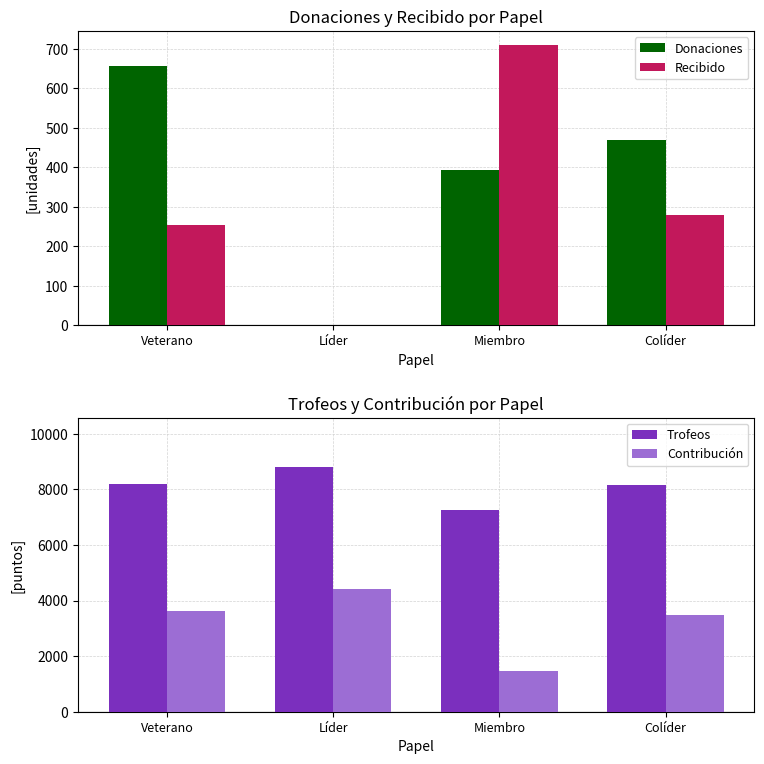

At how many categories does at least one series exceed 3837?

4